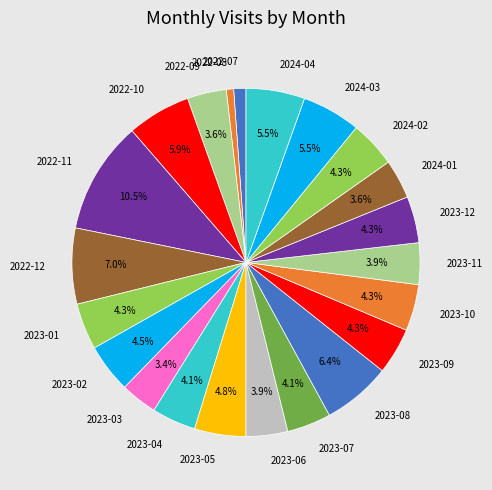

What percentage is the 2022-12 slice, to the nearest percent?

7%